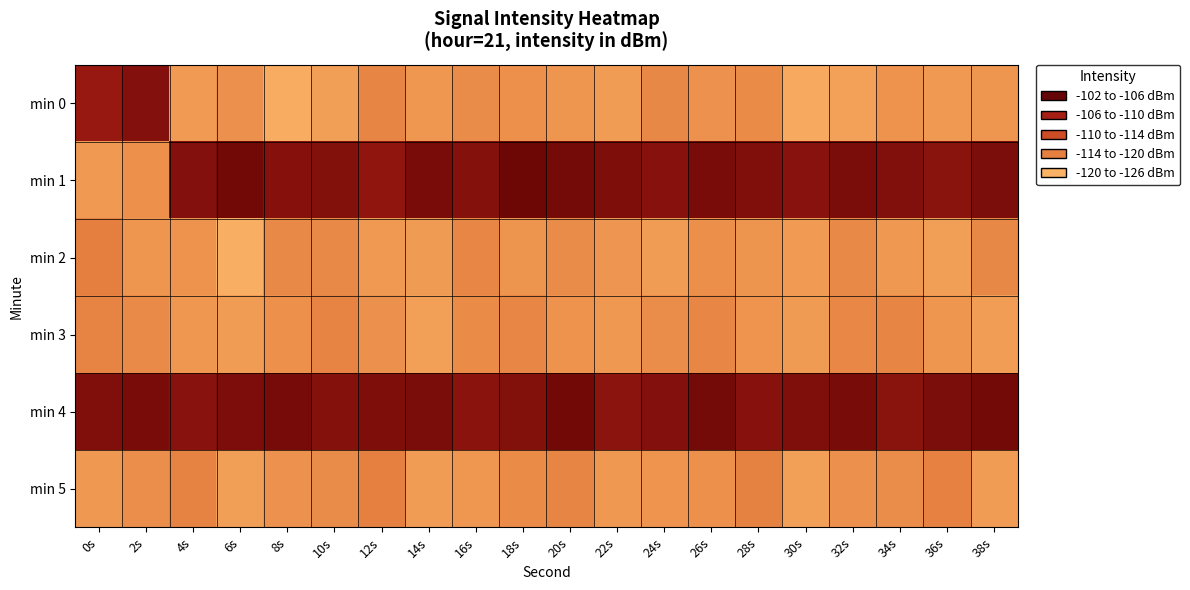

At which category does the chart reach its peak across all series?

18s